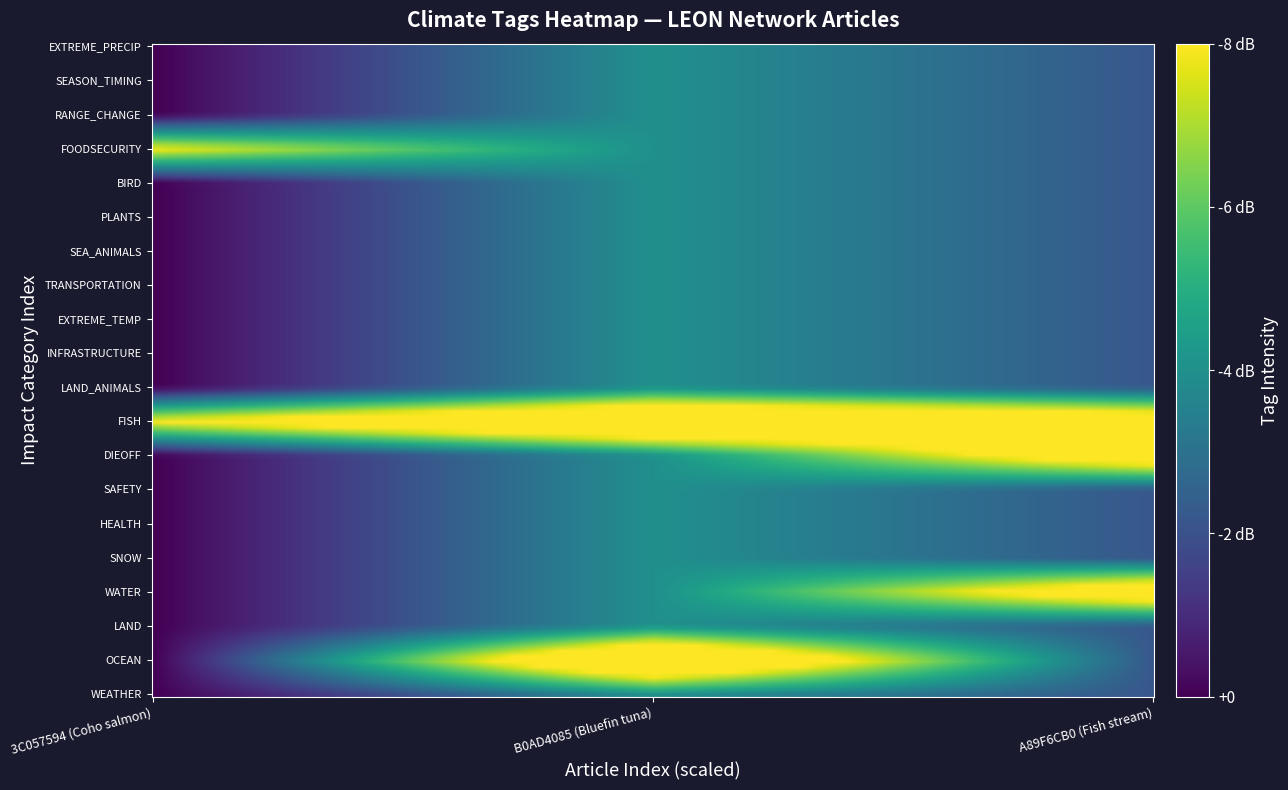

Which series has the widest spread of values?

OCEAN